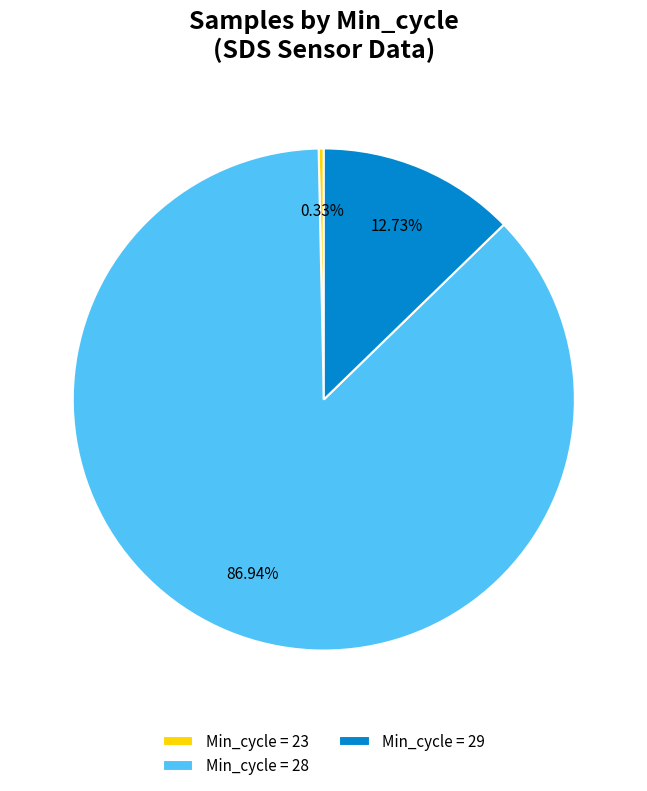

Count the number of slices in the pie.

3